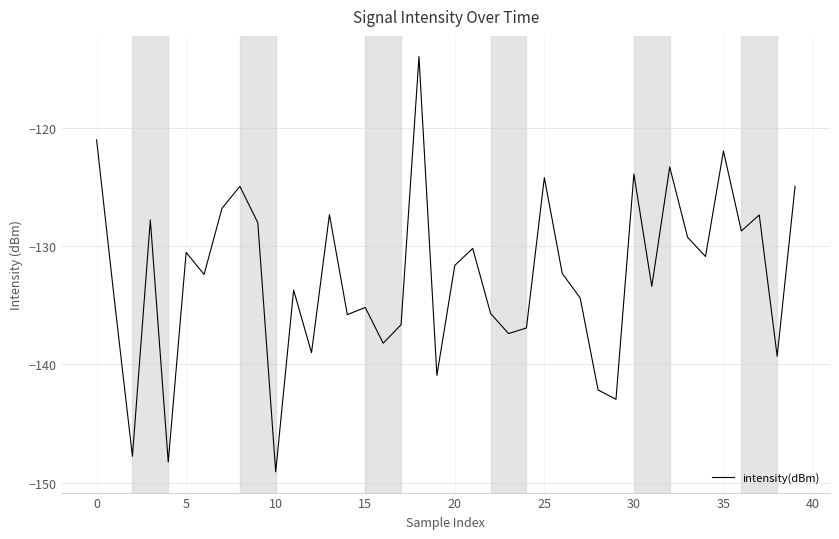

What is the smallest value displayed?

-149.1